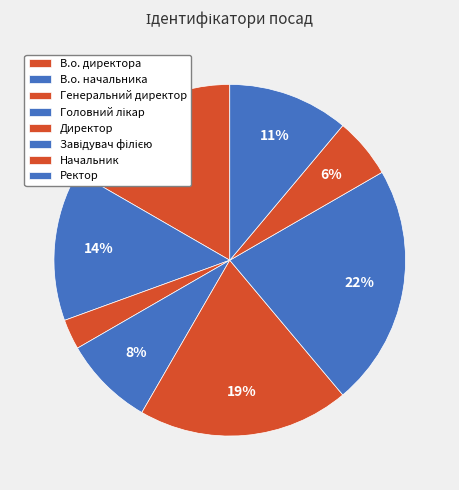

Between Ректор and Завідувач філією, which is larger?

Завідувач філією